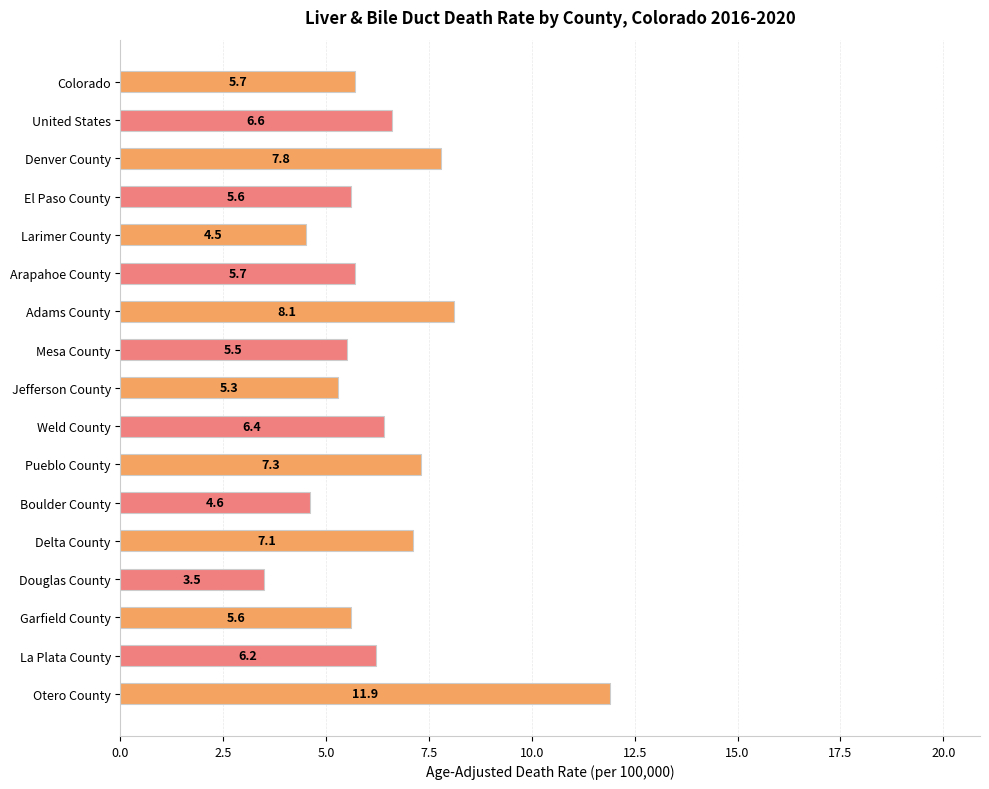

At which category does the chart reach its minimum across all series?

Douglas County